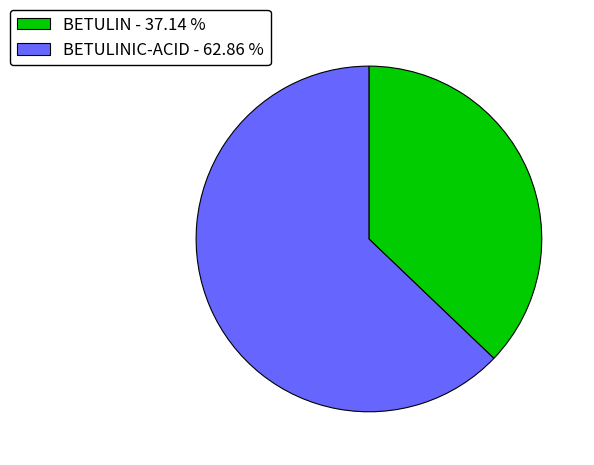

Is the sum of BETULIN - 37.14 % and BETULINIC-ACID - 62.86 % greater than half?

Yes